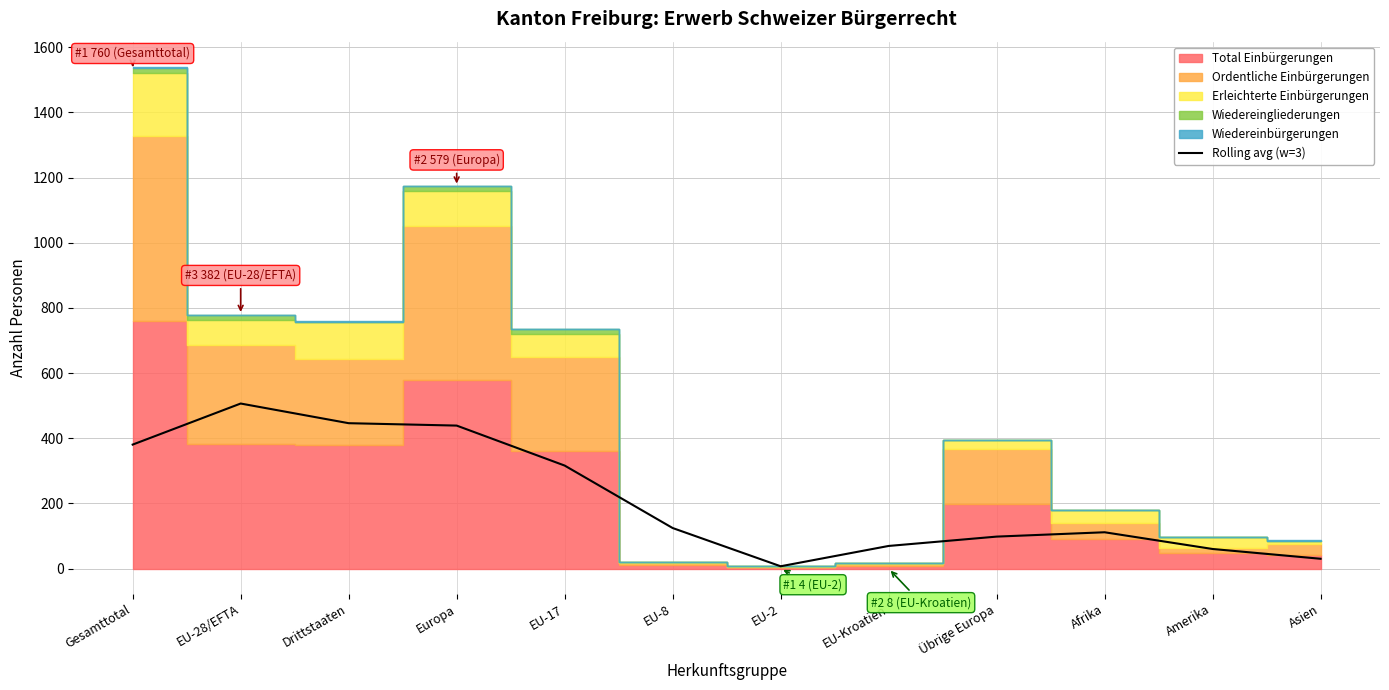

True or false: the data shows 32.2 at Übrige Europa.

False